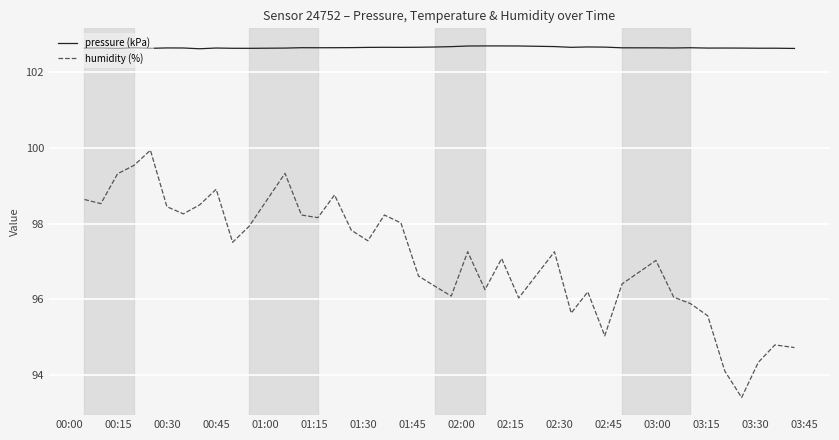

Which series has the largest range (max minus min)?

humidity (%)